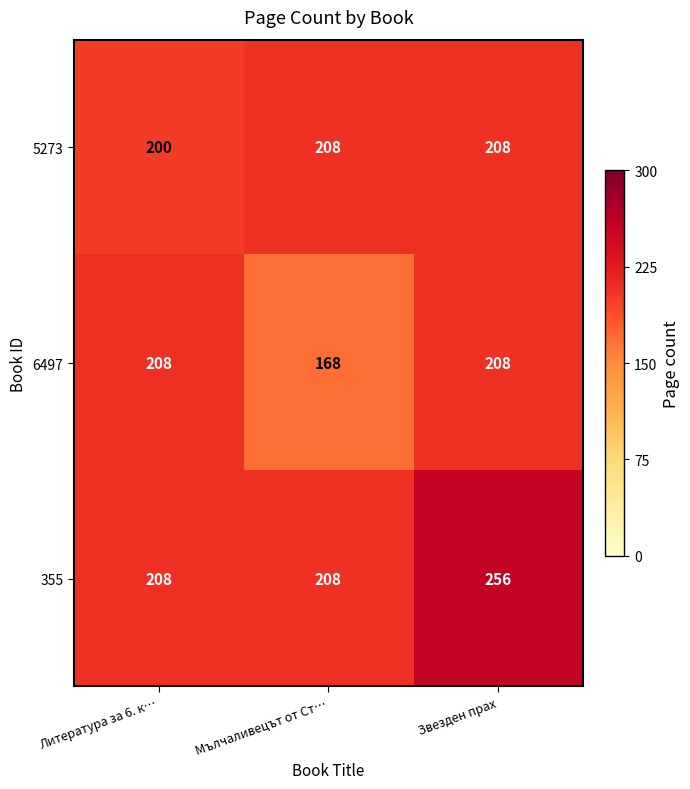

Reading right to left, extract all data points from this chart.

5273: 208	208	200
6497: 208	168	208
355: 256	208	208